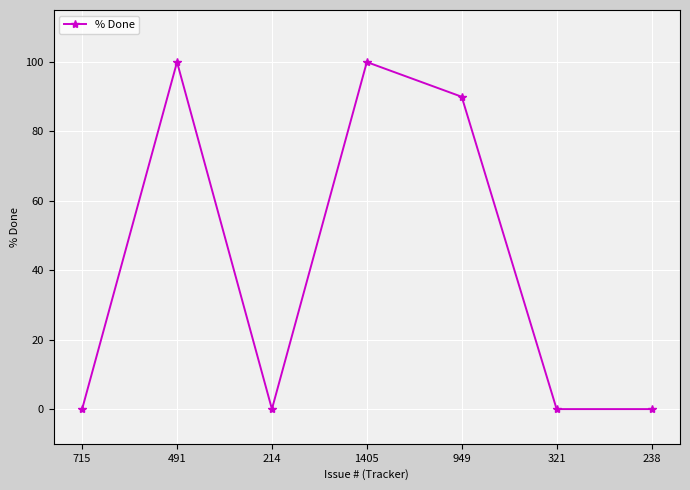

Between 1405 and 321, which is larger?

1405